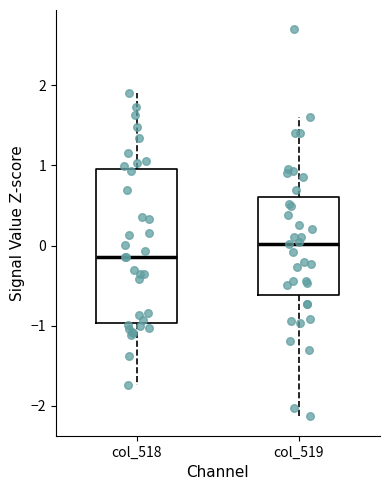

Which box is the tallest, from its lower edge to its upper edge?

col_518